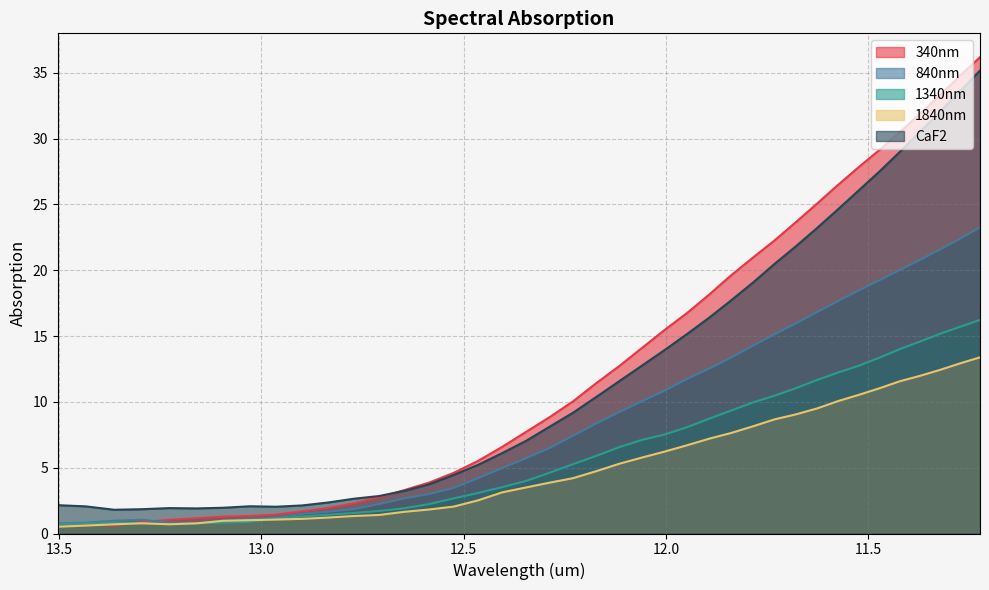

Reading left to right, list all the values displayed in this chart.

340nm: 0.7	0.6	0.6	0.9	1.0	1.2	1.3	1.3	1.4	1.7	1.9	2.3	2.7	3.3	3.9	4.6	5.5	6.6	7.7	8.8	10.0	11.4	12.7	14.1	15.5	16.7	18.2	19.6	21.0	22.3	23.7	25.1	26.5	27.8	29.1	30.5	31.9	33.3	34.8	36.2
840nm: 0.8	0.8	1.0	1.0	0.8	0.8	1.0	1.1	1.2	1.5	1.7	1.8	2.2	2.7	3.0	3.5	4.2	5.0	5.7	6.5	7.4	8.4	9.2	10.1	10.9	11.7	12.5	13.4	14.3	15.1	16.0	16.8	17.7	18.5	19.2	20.0	20.8	21.6	22.4	23.3
1340nm: 0.7	0.8	0.8	0.8	0.7	0.8	0.8	0.9	1.1	1.3	1.4	1.6	1.7	1.9	2.2	2.7	3.1	3.5	4.0	4.6	5.3	5.9	6.6	7.1	7.5	8.1	8.7	9.3	10.0	10.5	11.0	11.7	12.2	12.7	13.4	14.0	14.6	15.2	15.7	16.2
1840nm: 0.5	0.6	0.7	0.8	0.7	0.8	1.0	1.0	1.1	1.1	1.2	1.3	1.4	1.6	1.8	2.0	2.5	3.1	3.5	3.9	4.2	4.7	5.3	5.8	6.2	6.7	7.2	7.6	8.1	8.7	9.0	9.5	10.1	10.5	11.0	11.6	12.0	12.4	12.9	13.4
CaF2: 2.2	2.1	1.8	1.8	1.9	1.9	2.0	2.1	2.0	2.1	2.4	2.6	2.8	3.2	3.7	4.4	5.2	6.1	7.0	8.1	9.2	10.4	11.6	12.8	13.9	15.2	16.4	17.7	19.1	20.5	21.8	23.2	24.6	26.1	27.5	29.0	30.5	32.1	33.6	35.2